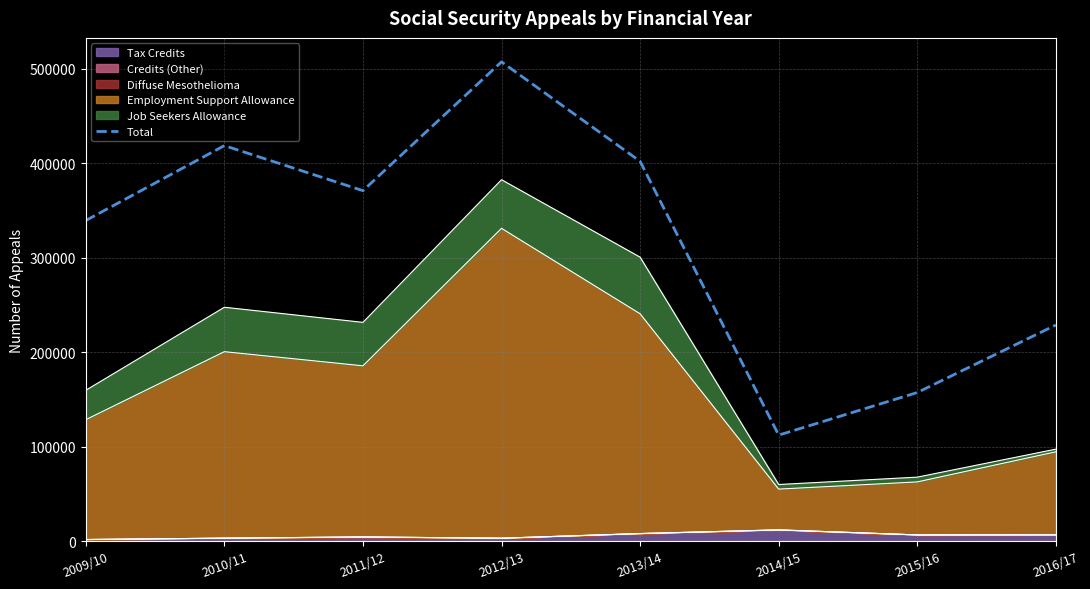

What is the average value?

316918